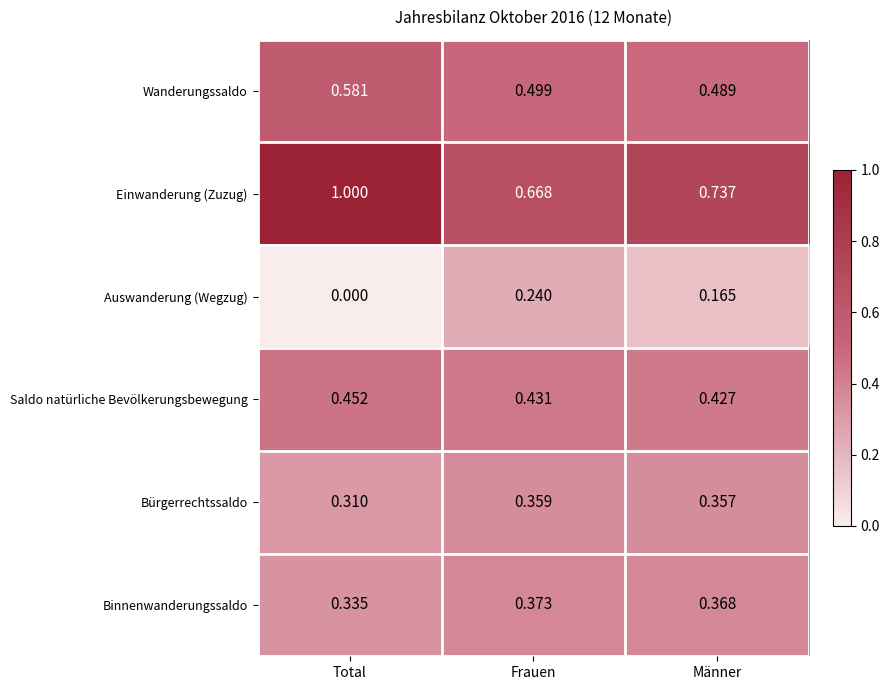

Which series has the widest spread of values?

Einwanderung (Zuzug)